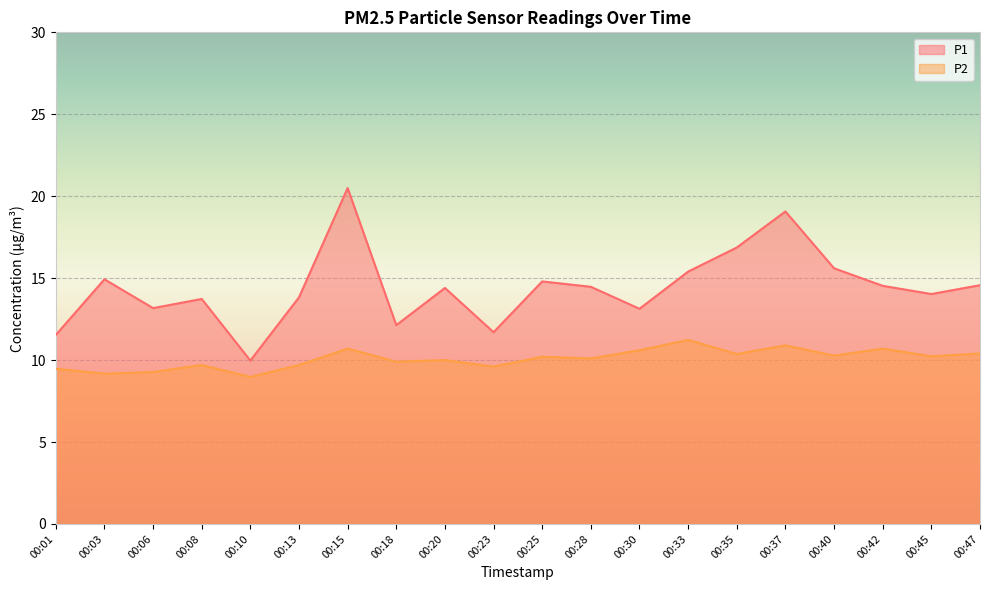

How many data points does each series have?

20